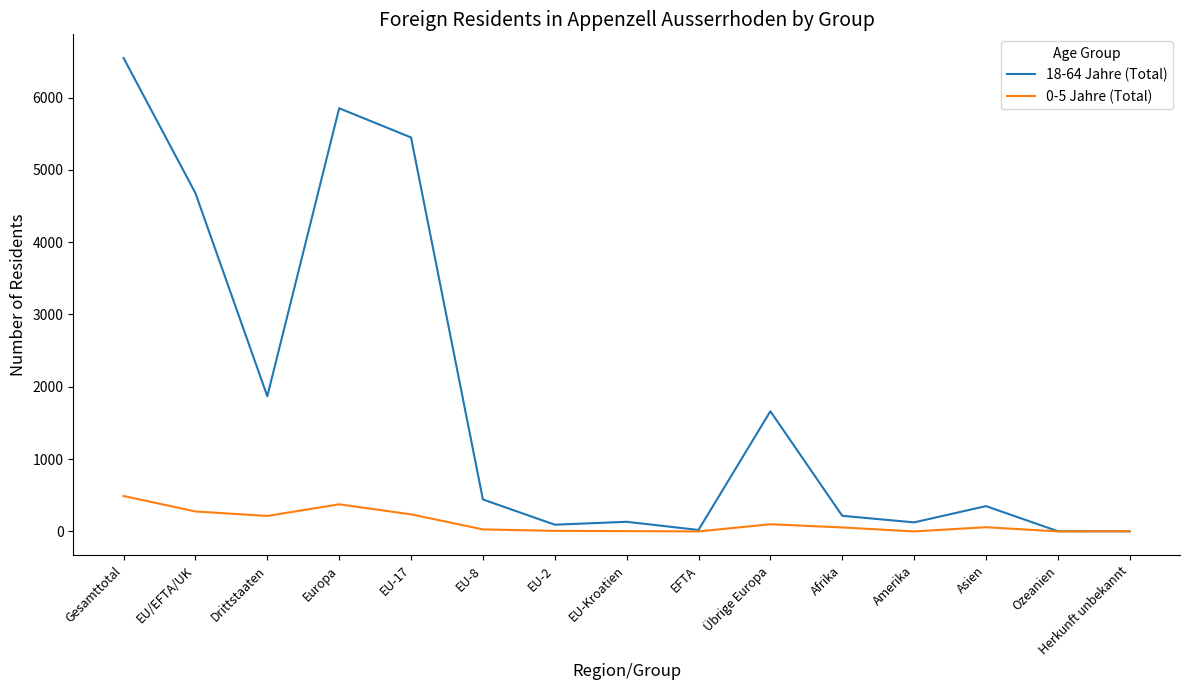

Which series has the widest spread of values?

18-64 Jahre (Total)